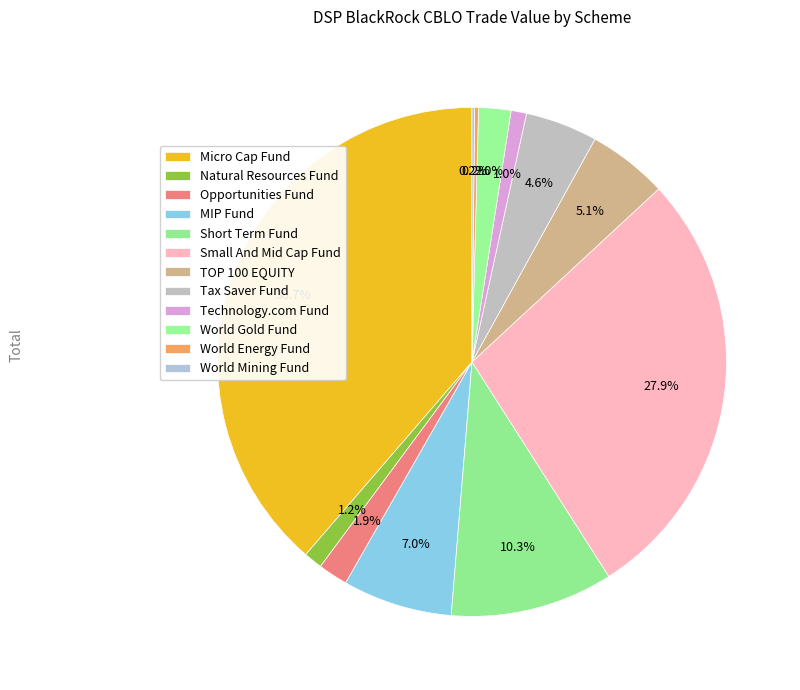

To the nearest percent, what is the difference between the largest and smallest slice percentages?

39%